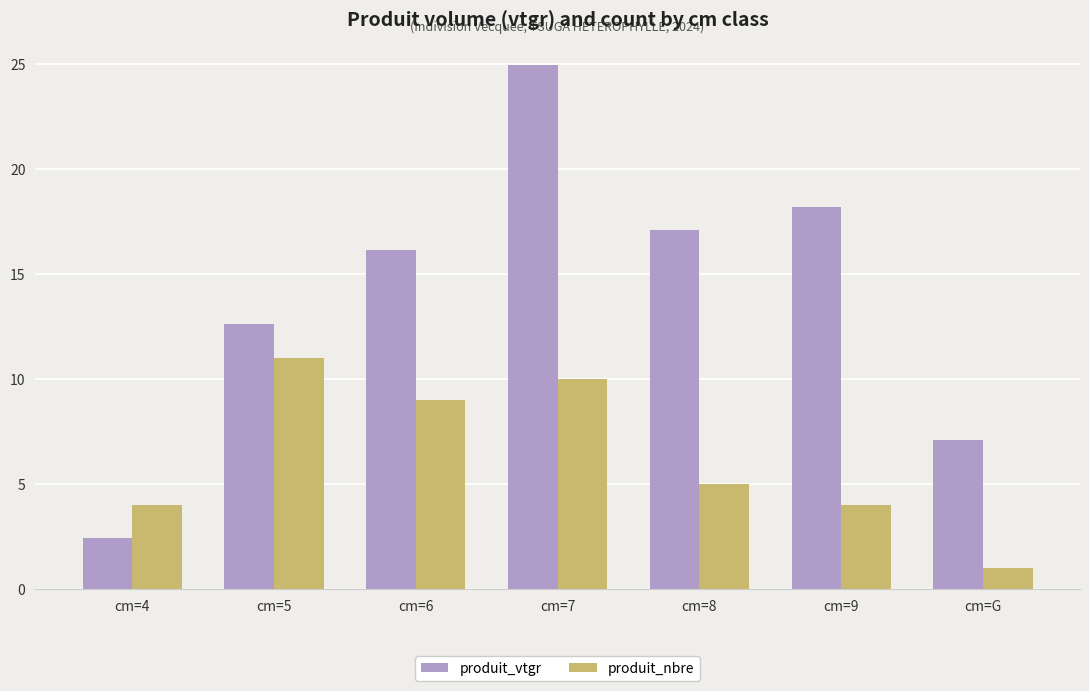

At which label does produit_vtgr first exceed 16?

cm=6